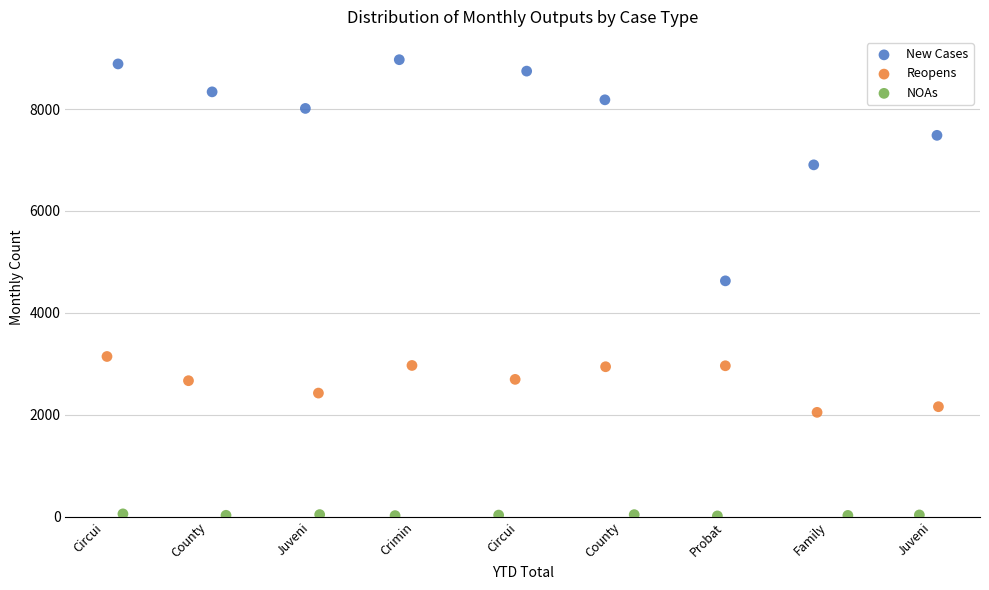

Which series reaches the maximum Y coordinate?

New Cases